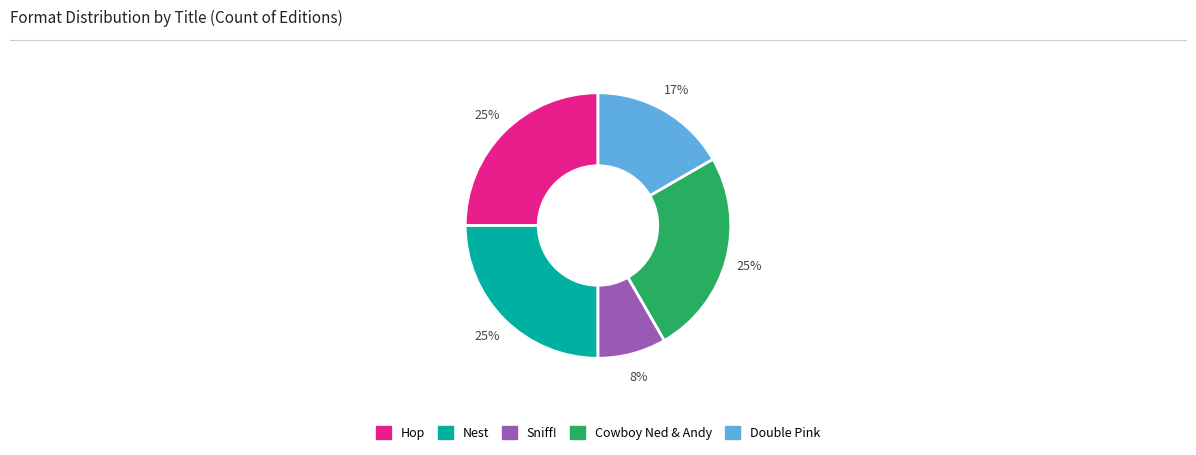

To the nearest percent, what portion does Double Pink represent?

17%